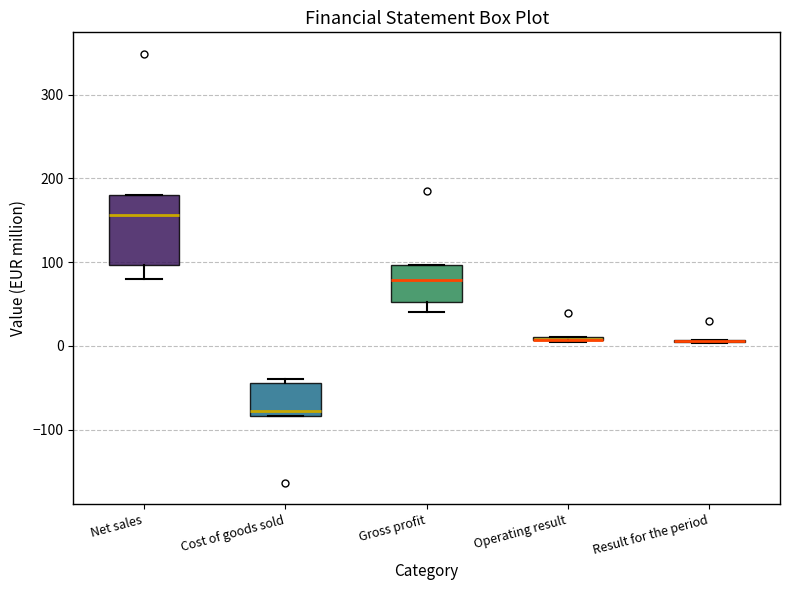

Reading left to right, transcribe this box plot: for each box, give where its median line is, the range the box spans, and where its two whiskers end, as read against the y-axis. The values are not printed on the chart, so give them approximately, as read against the axis.

Net sales: median 160, box 100 to 180, whiskers 80 to 180
Cost of goods sold: median -80 (just above the box's lower edge), box -80 to -40, whiskers -80 to -40 (just above the box's upper edge)
Gross profit: median 80, box 50 to 100, whiskers 40 to 100
Operating result: box collapsed to a line at 10, whiskers 0 to 10
Result for the period: box collapsed to a line at 10, whiskers 0 to 10